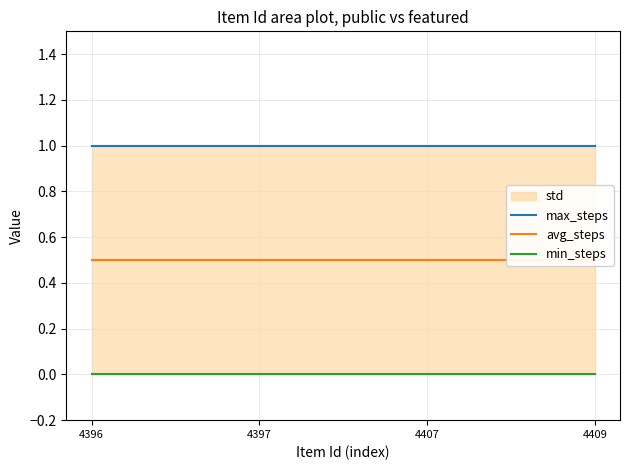

At how many categories does at least one series exceed 0?

4